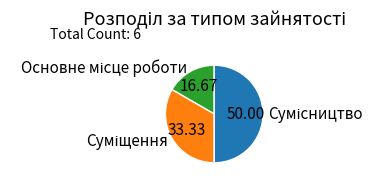

Combined, what portion of the pie is Суміщення and Сумісництво?

83.3%